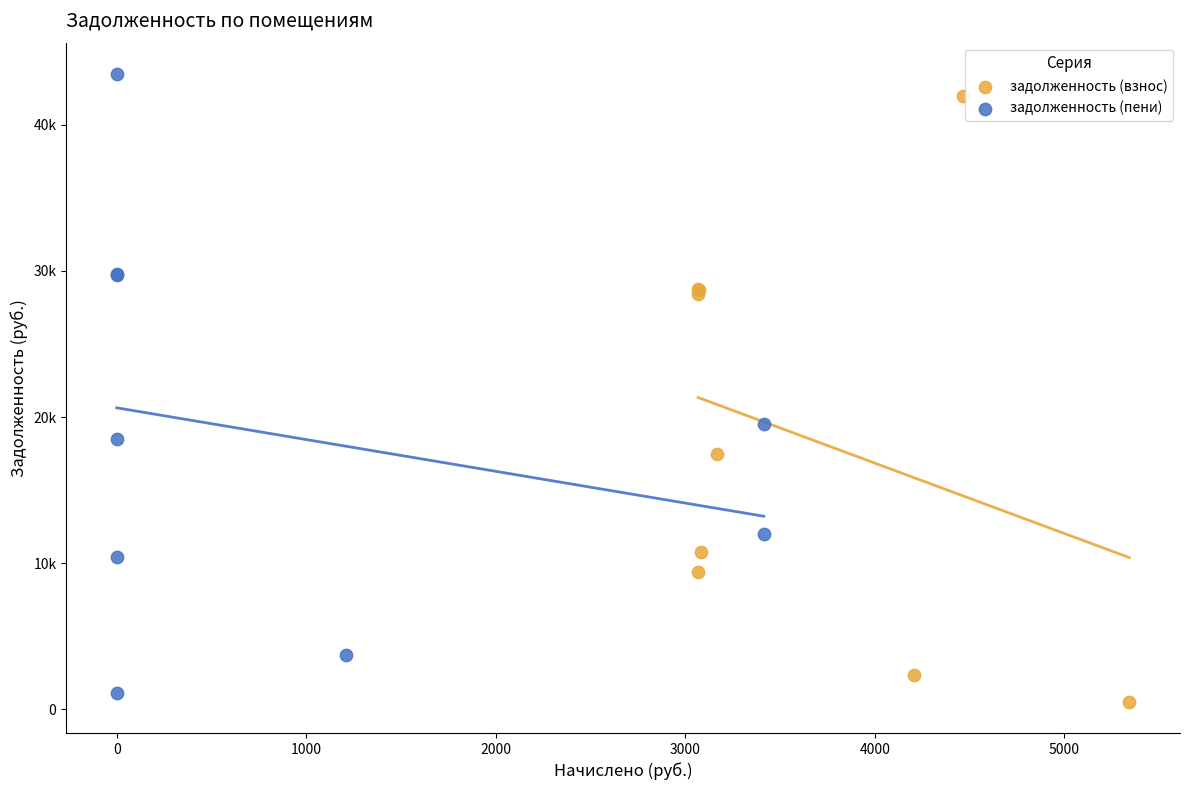

Which series contains the highest Y value?

задолженность (пени)